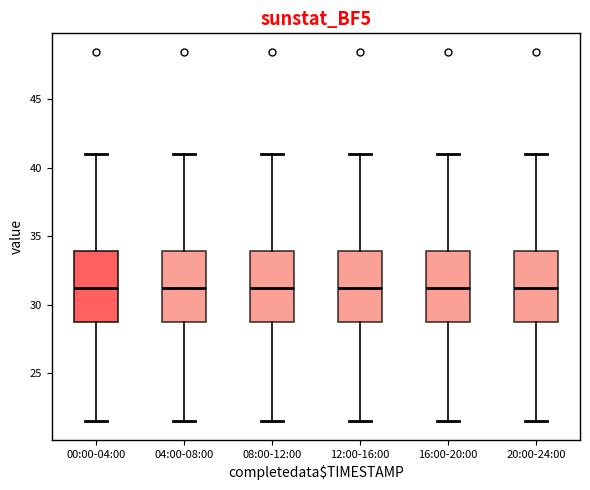

Reading left to right, transcribe this box plot: for each box, give where its median line is, the range the box spans, and where its two whiskers end, as read against the y-axis. The values are not printed on the chart, so give them approximately, as read against the axis.

00:00-04:00: median 31.0, box 28.5 to 34.0, whiskers 21.5 to 41.0
04:00-08:00: median 31.0, box 28.5 to 34.0, whiskers 21.5 to 41.0
08:00-12:00: median 31.0, box 28.5 to 34.0, whiskers 21.5 to 41.0
12:00-16:00: median 31.0, box 28.5 to 34.0, whiskers 21.5 to 41.0
16:00-20:00: median 31.0, box 28.5 to 34.0, whiskers 21.5 to 41.0
20:00-24:00: median 31.0, box 28.5 to 34.0, whiskers 21.5 to 41.0